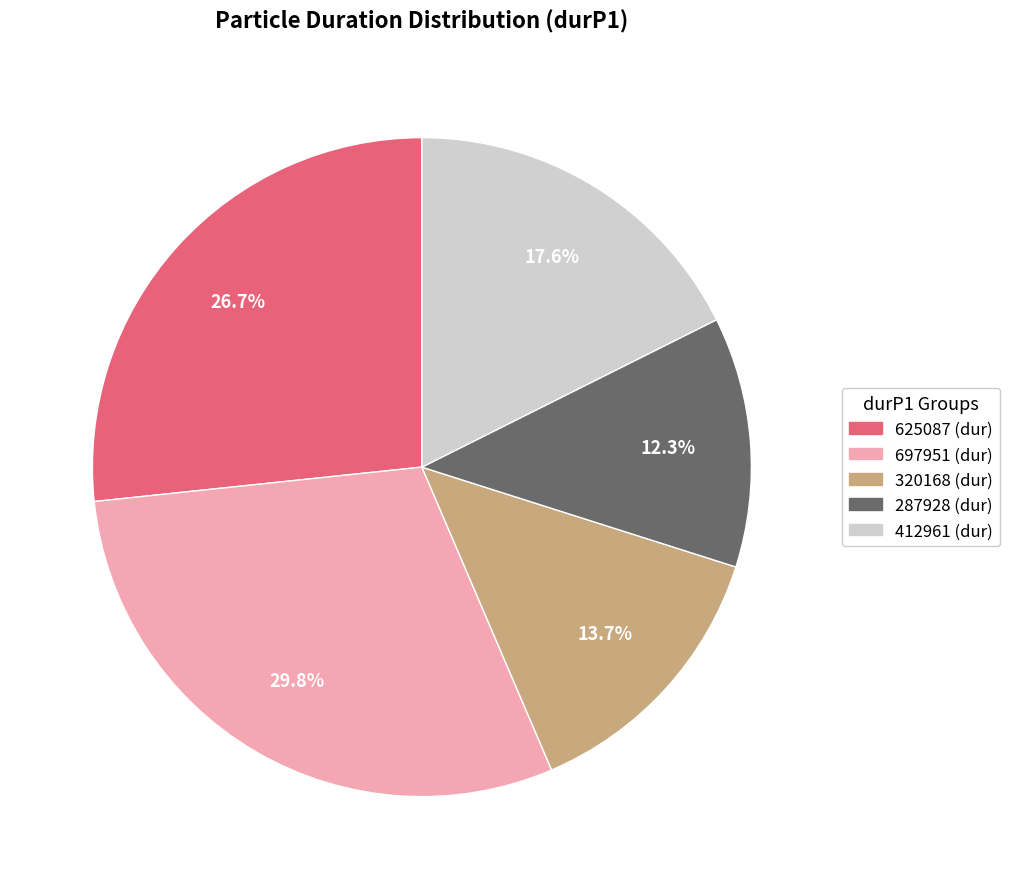

Is there any slice that represents more than half of the pie?

No